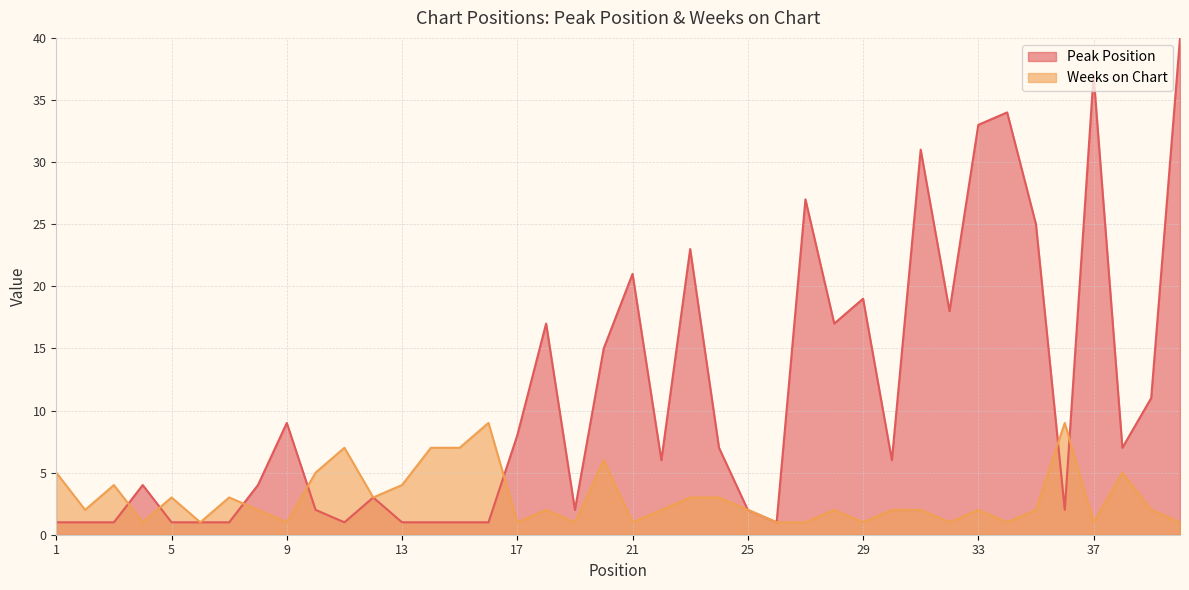

What is the value of the Peak Position point at the 29th from the left?

19